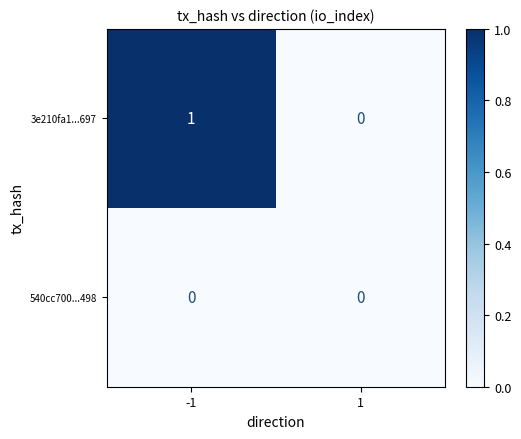

Is the value of 3e210fa1...697 at -1 greater than the value of 540cc700...498 at -1?

Yes